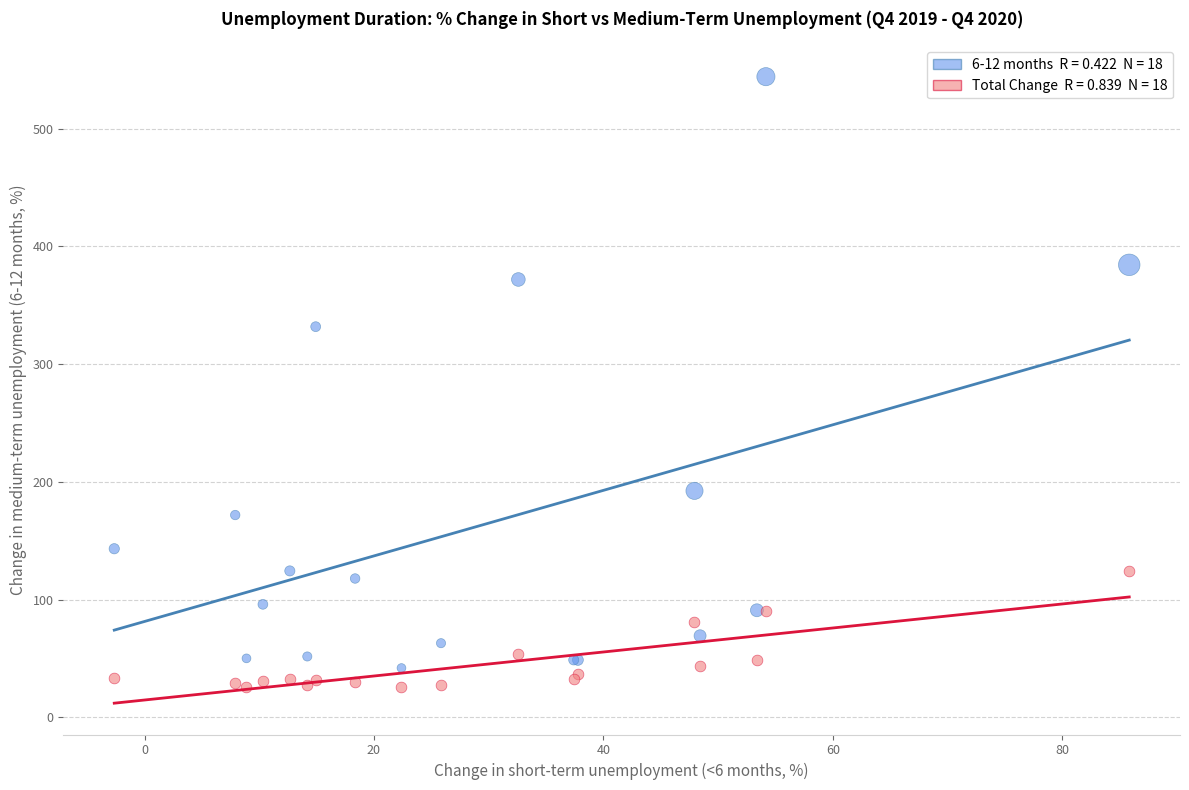

Across all series, what Y value is closest to 285?

331.8